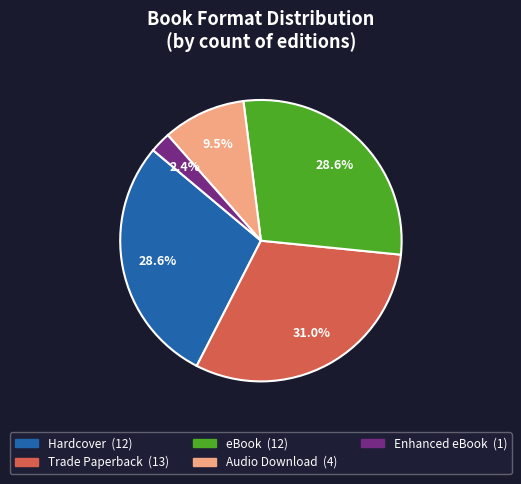

Which slice is the largest?

Trade Paperback